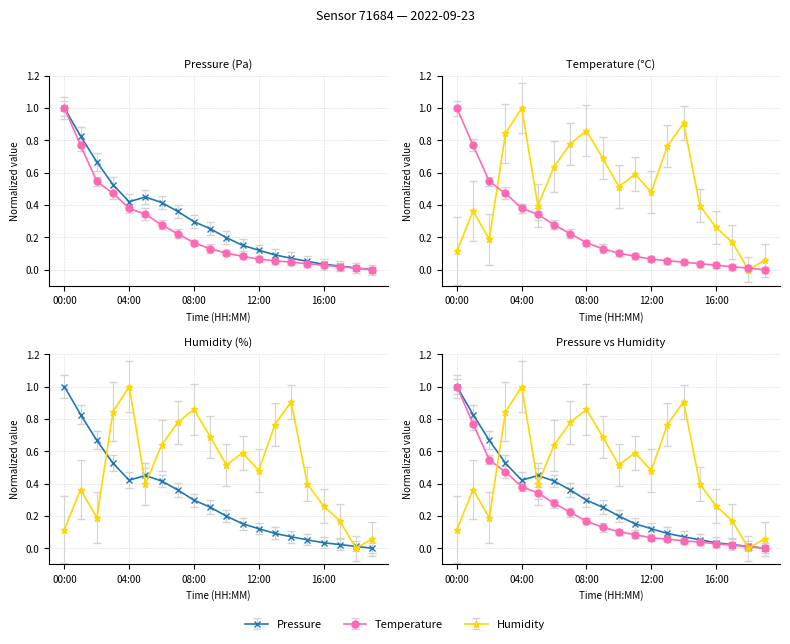

Is it true that pressure equals 0.1 at 14:00?

False